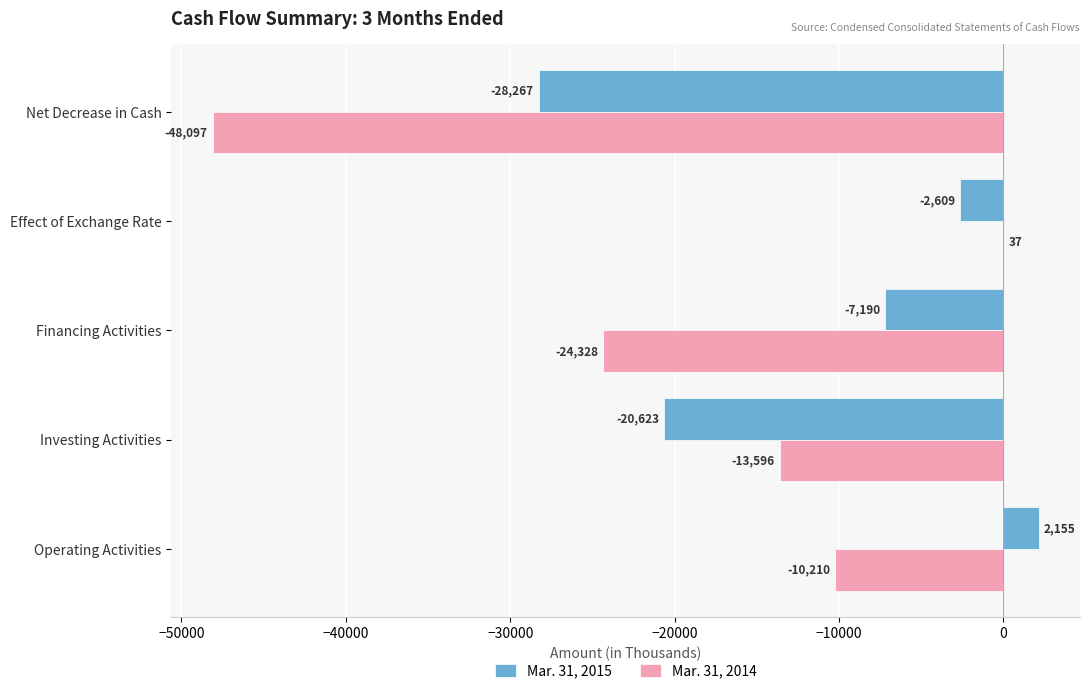

What is the sum of the Mar. 31, 2014 values at Net Decrease in Cash and Effect of Exchange Rate?

-48060